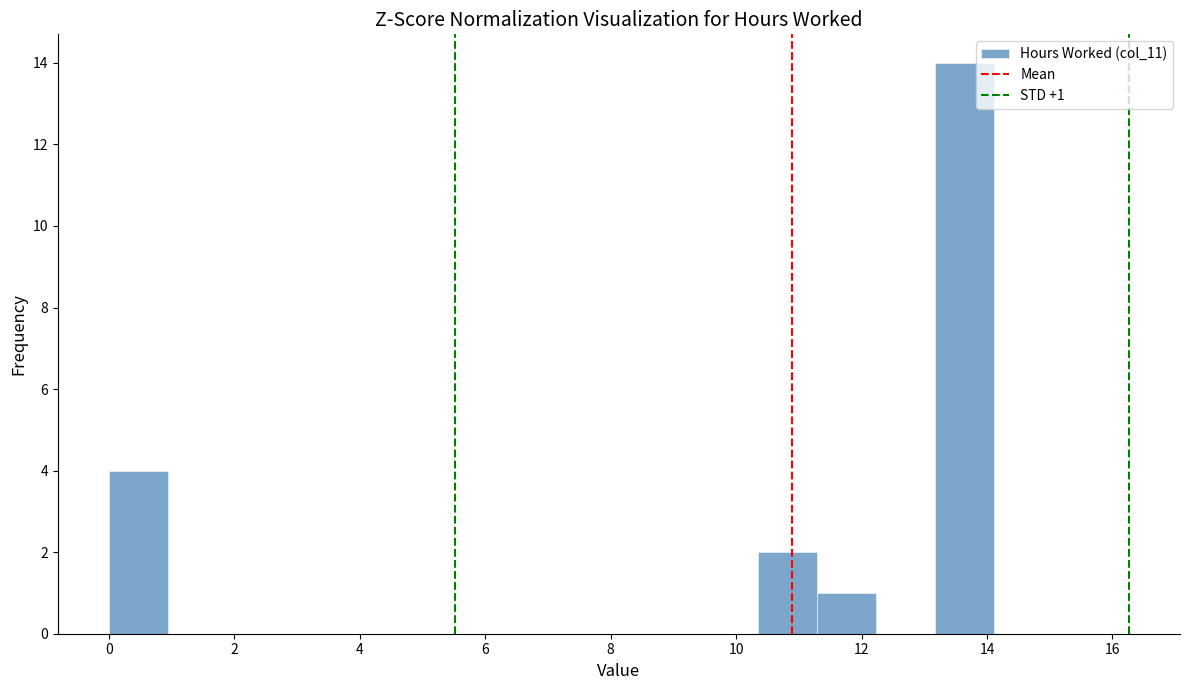

Which range on the x-axis has the tallest bar?

13.2 to 14.2